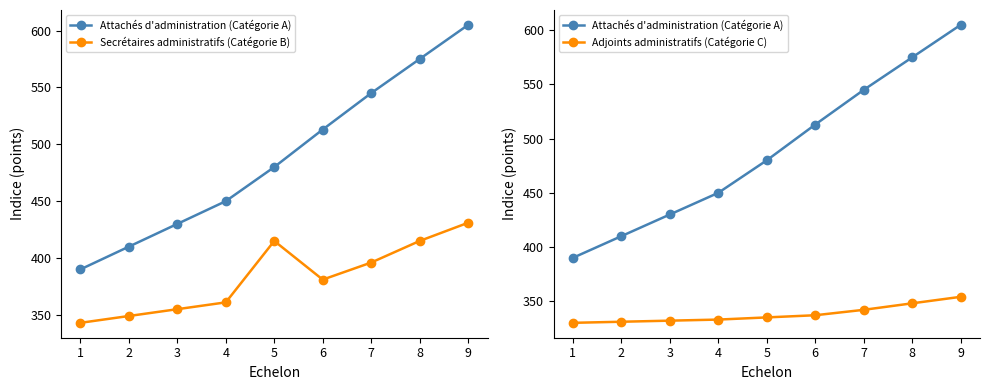

Is it true that Adjoints administratifs (Catégorie C) equals 337 at 6?

True